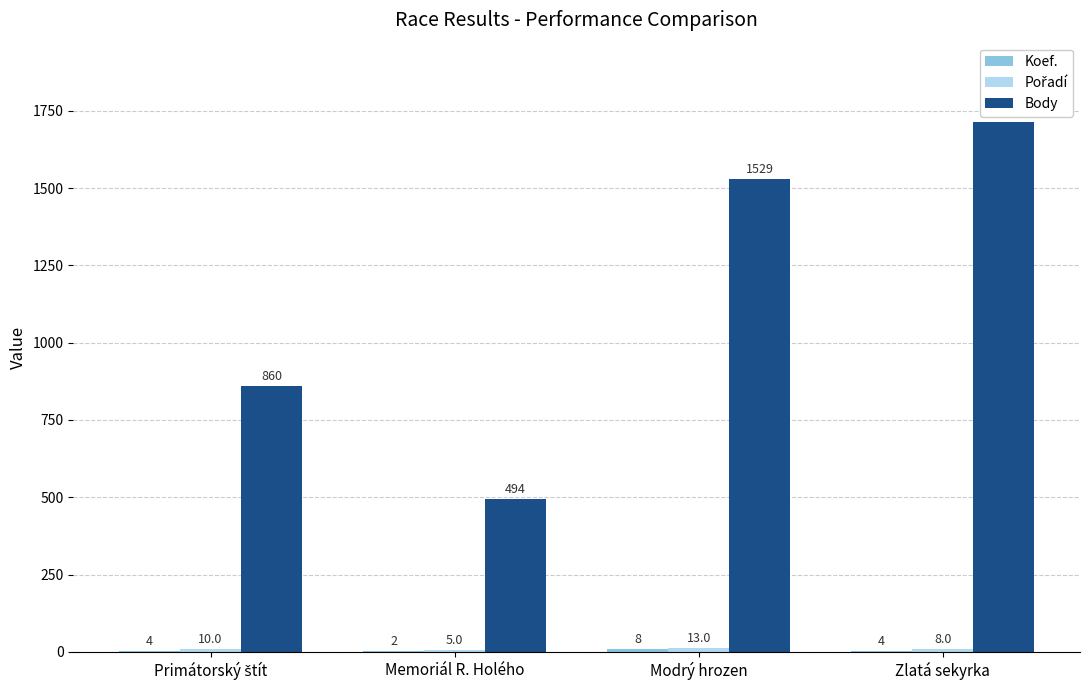

How many groups of bars are there?

4